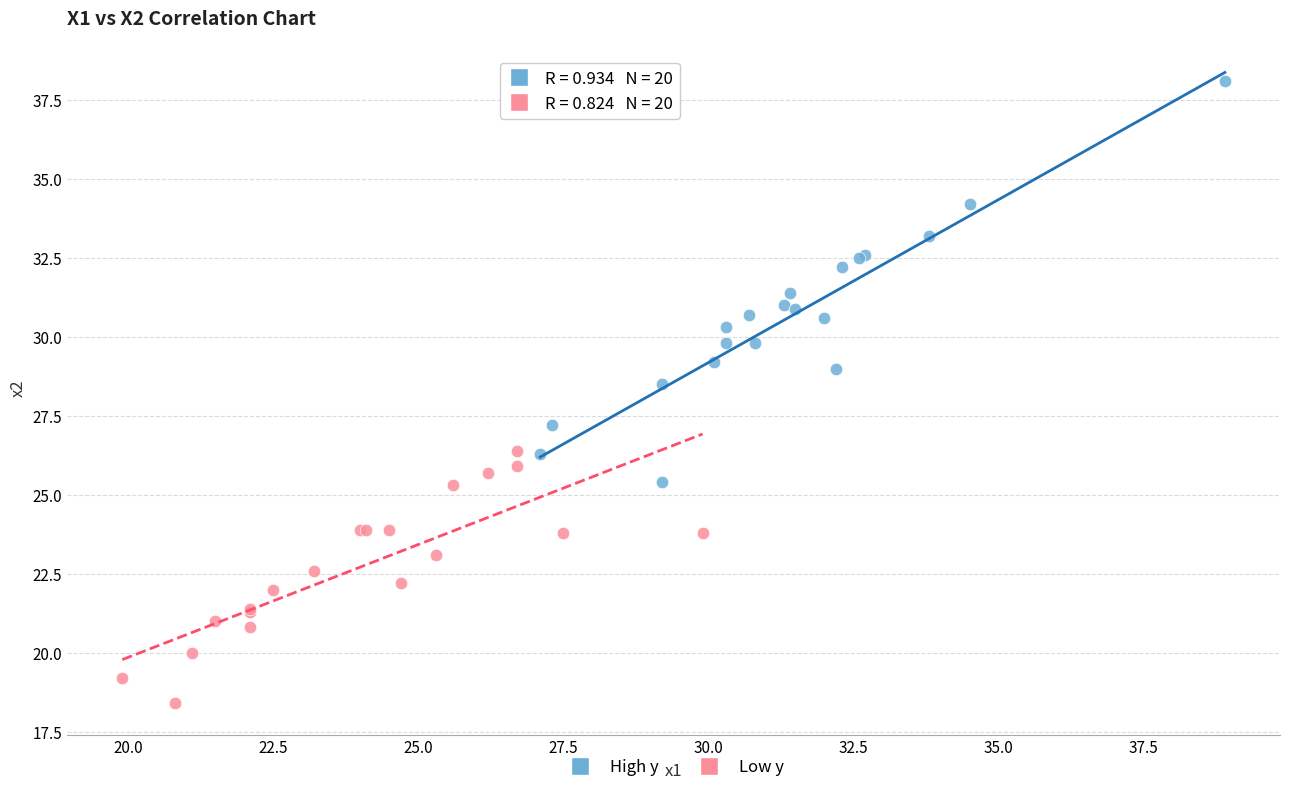

Which series has the widest spread of Y values?

High y